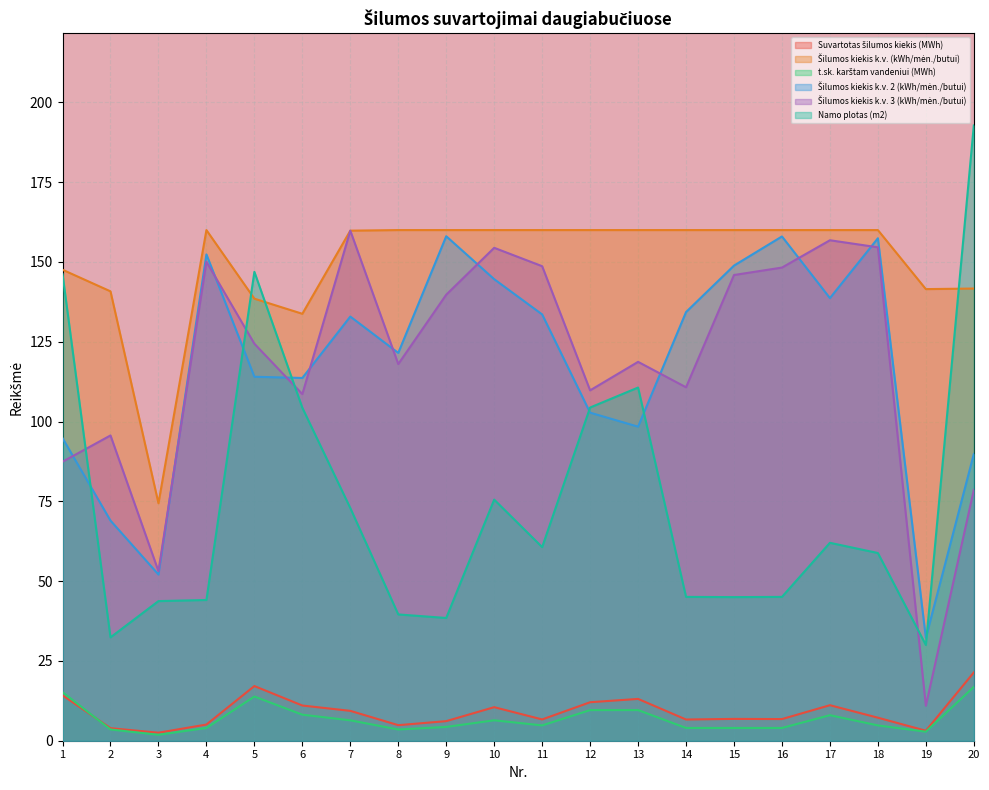

True or false: Suvartotas šilumos kiekis (MWh) and Šilumos kiekis k.v. 2 (kWh/mėn./butui) intersect in this chart.

False